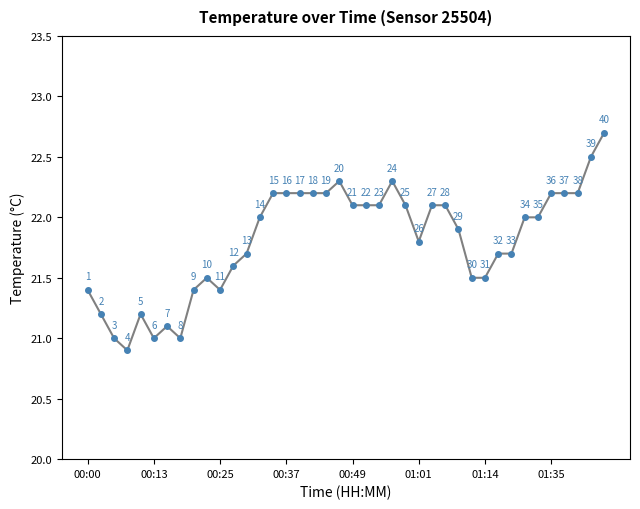

What is the maximum value shown in the chart?

22.7